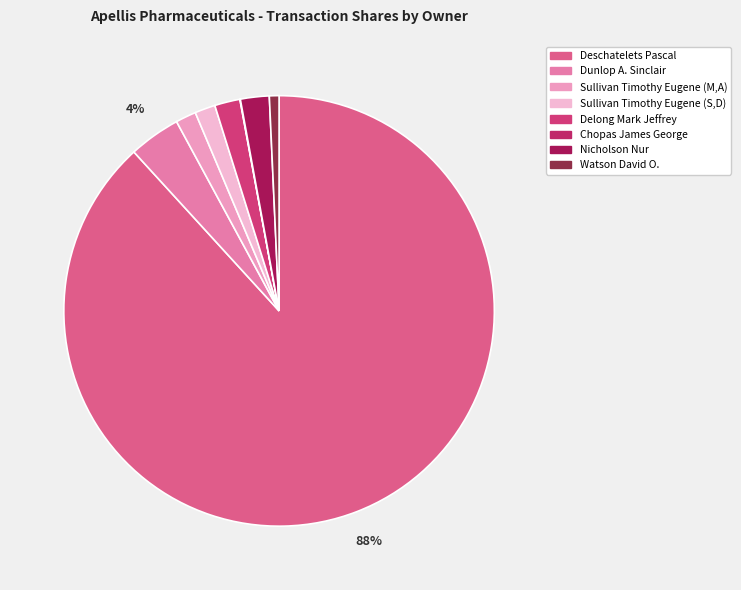

Between Delong Mark Jeffrey and Chopas James George, which is larger?

Delong Mark Jeffrey